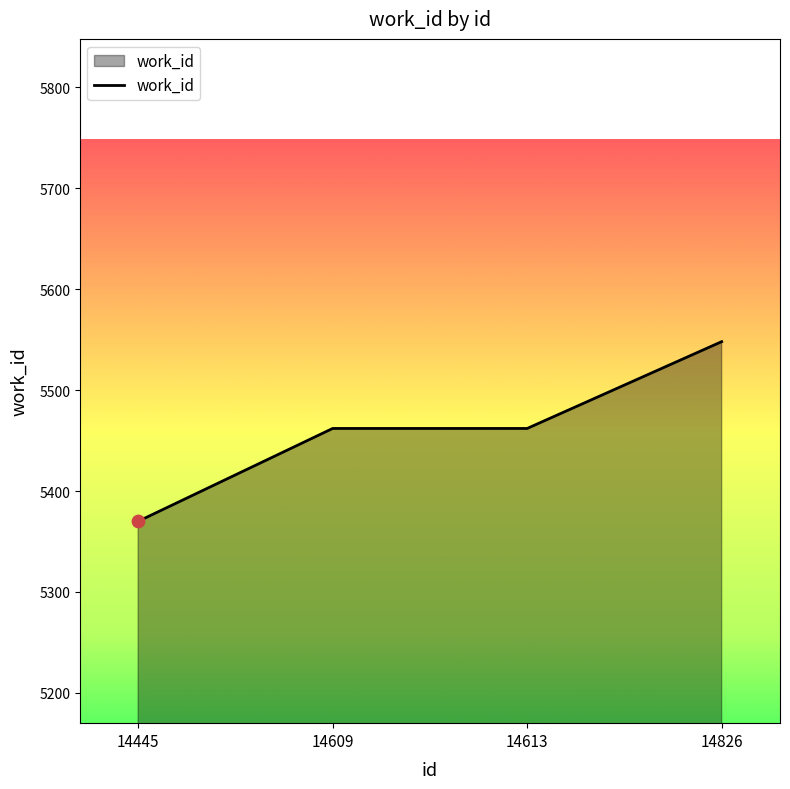

What is the change in value from 14445 to 14826?

+178